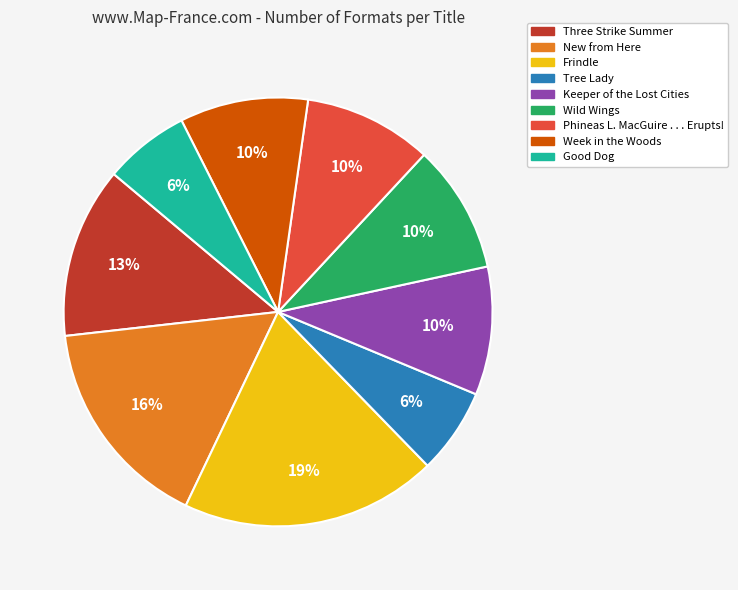

Which has a higher value, New from Here or Phineas L. MacGuire . . . Erupts!?

New from Here